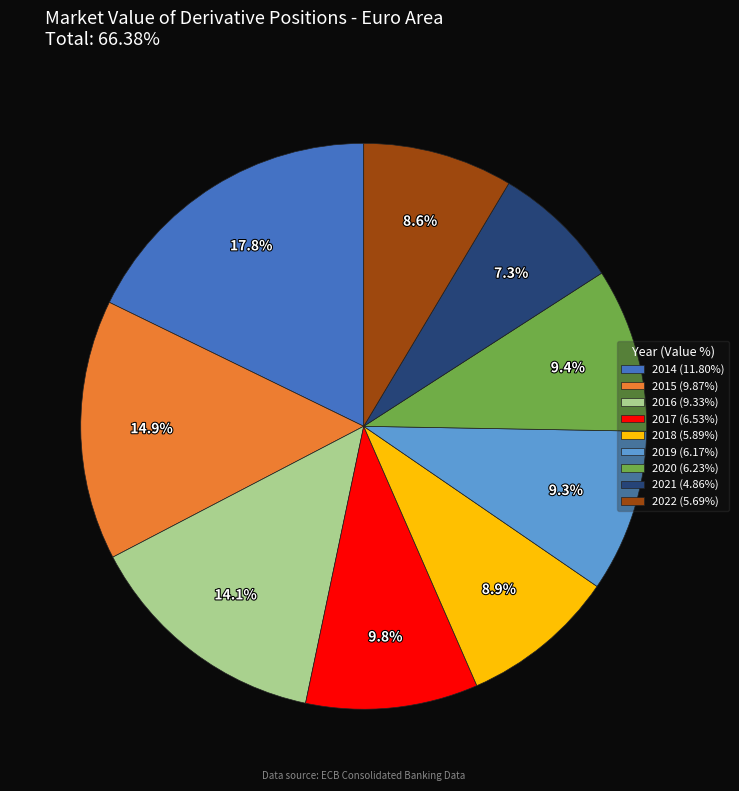

Does 2018 account for over 50% of the chart?

No